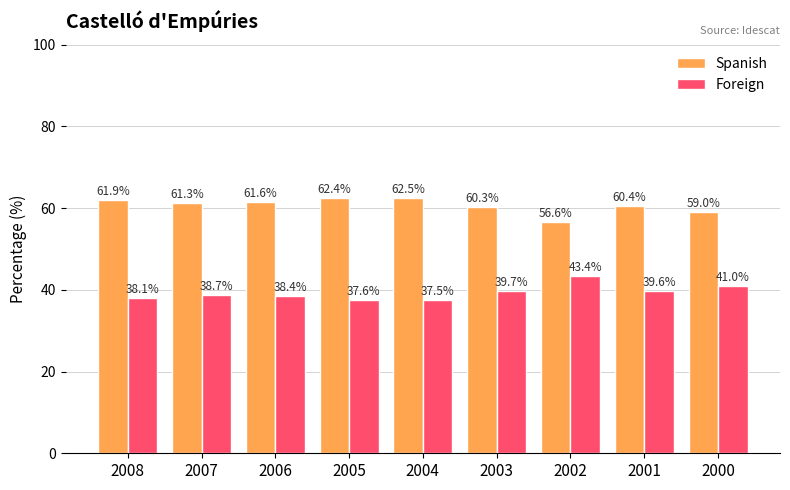

List the labels in order of Spanish value, largest first.

2004, 2005, 2008, 2006, 2007, 2001, 2003, 2000, 2002